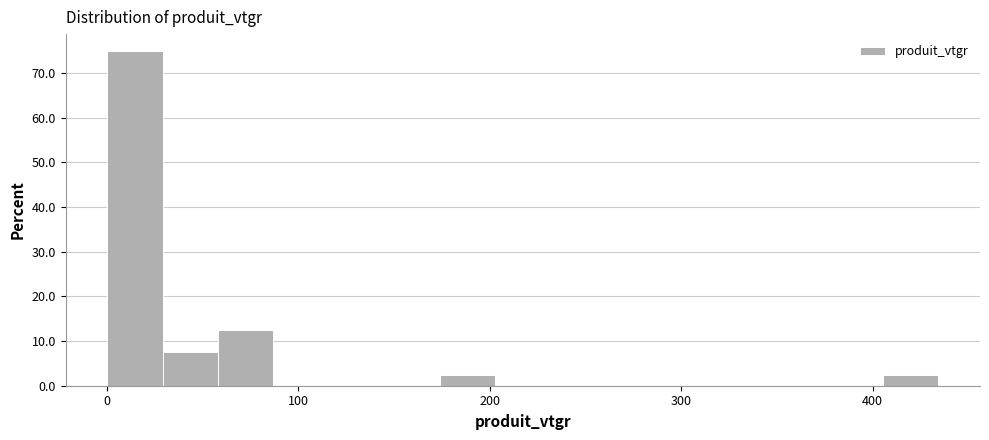

Around what value on the x-axis is the tallest bar? Give the approximate position of its centre, as read against the axis.

10